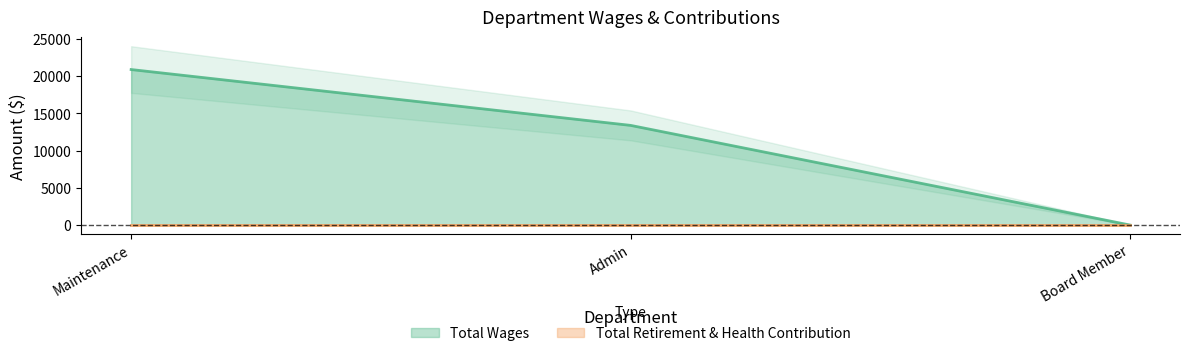

What is the change in value from Admin to Board Member?

-13397